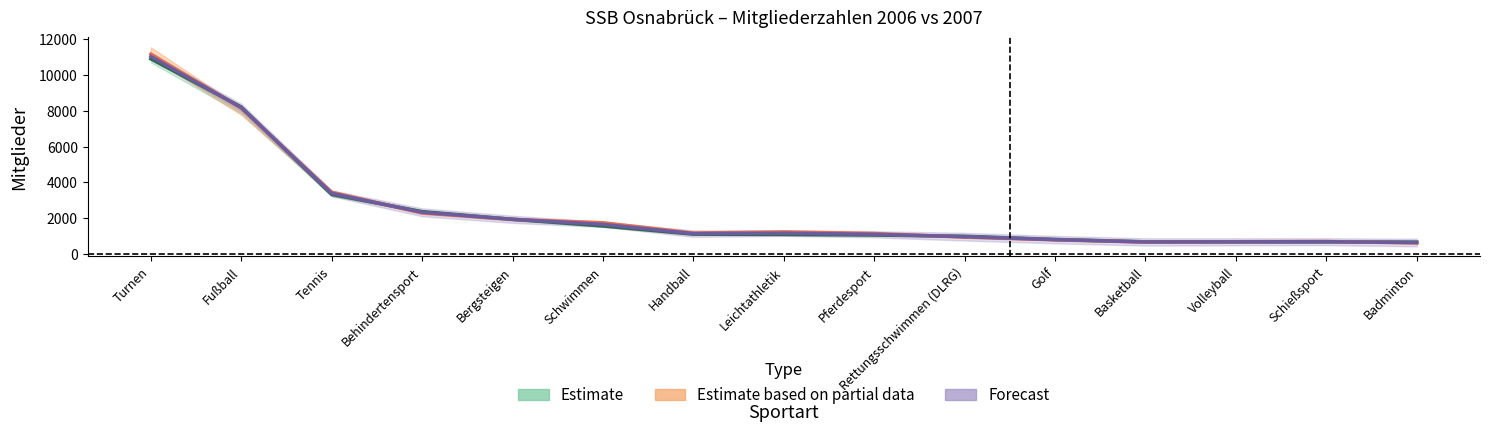

At which label is ges. 2006 closest to 5896?

Fußball